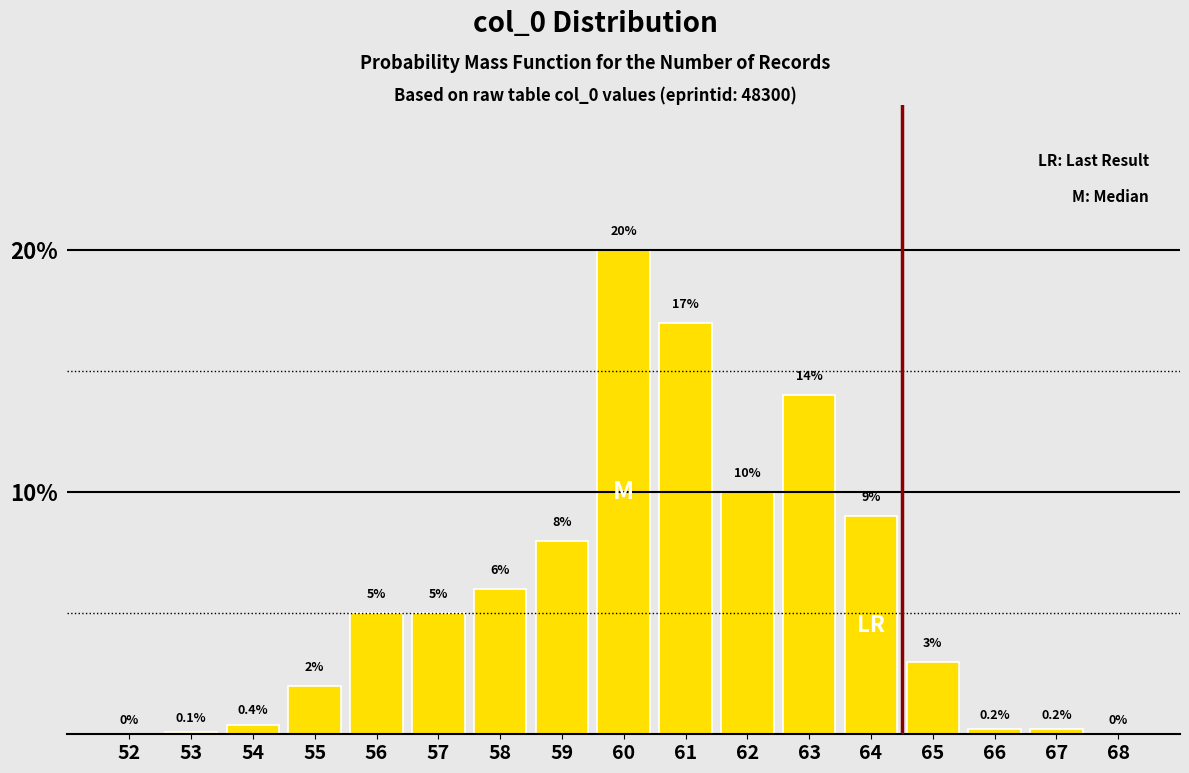

Reading left to right, transcribe all the data shown in this chart.

52=0.0	53=0.1	54=0.4	55=2.0	56=5.0	57=5.0	58=6.0	59=8.0	60=20.0	61=17.0	62=10.0	63=14.0	64=9.0	65=3.0	66=0.2	67=0.2	68=0.0